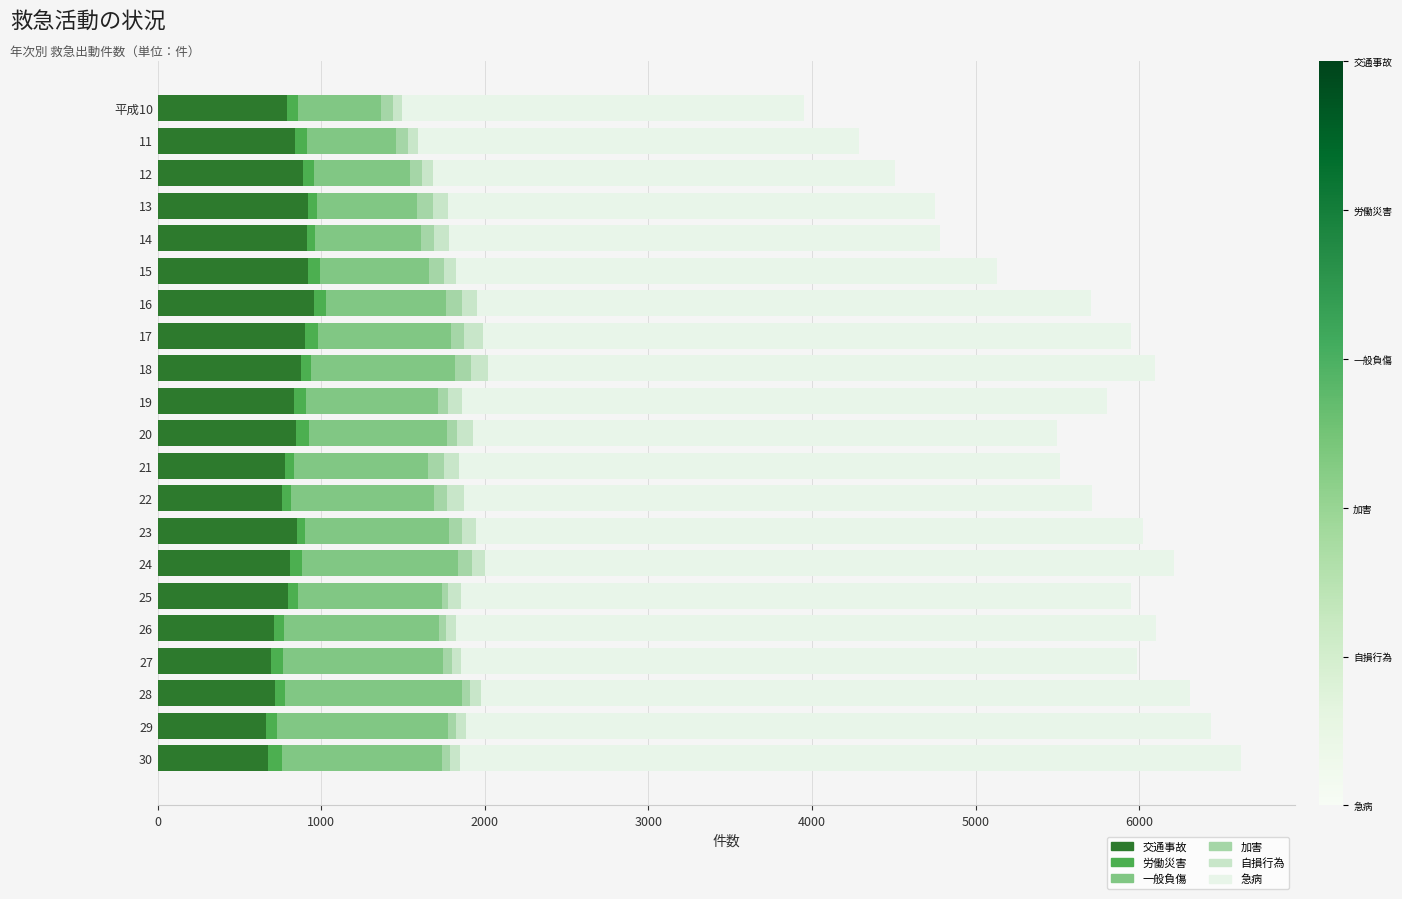

What is the maximum value for 交通事故?

955